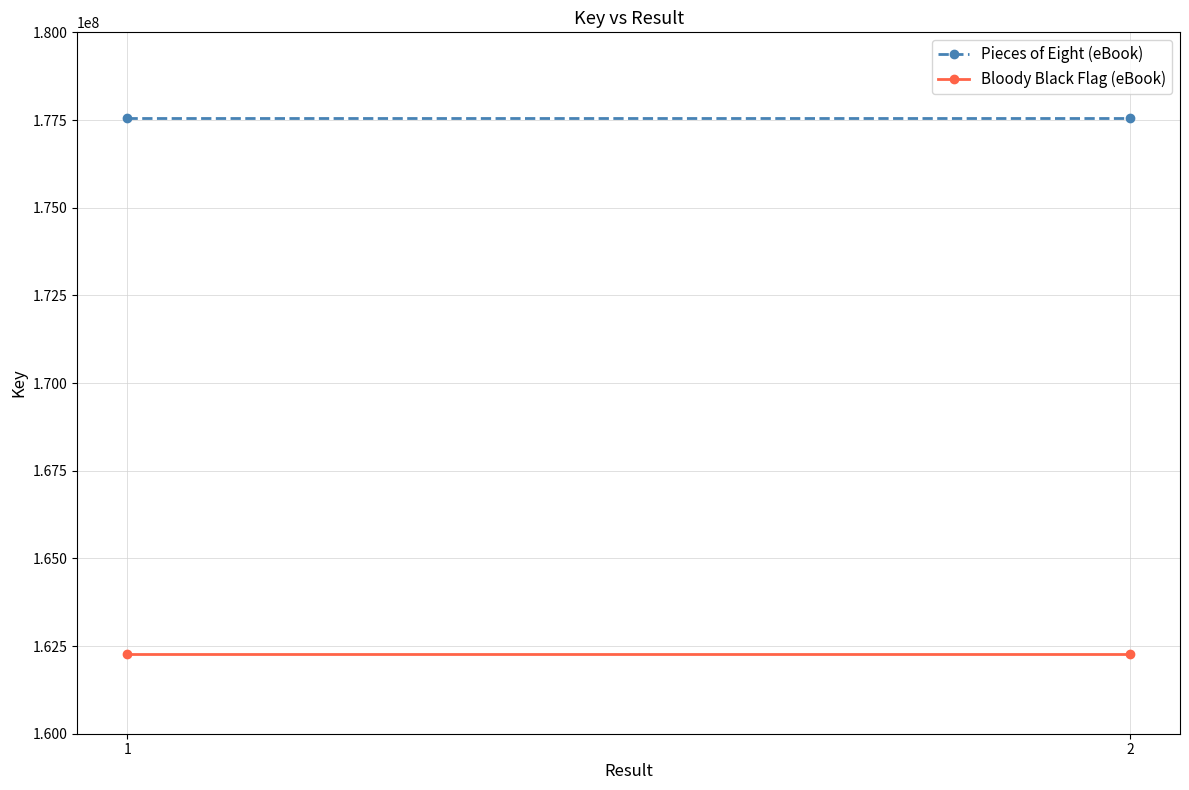

The Pieces of Eight (eBook) series shows 177562642 at 1. True or false?

True